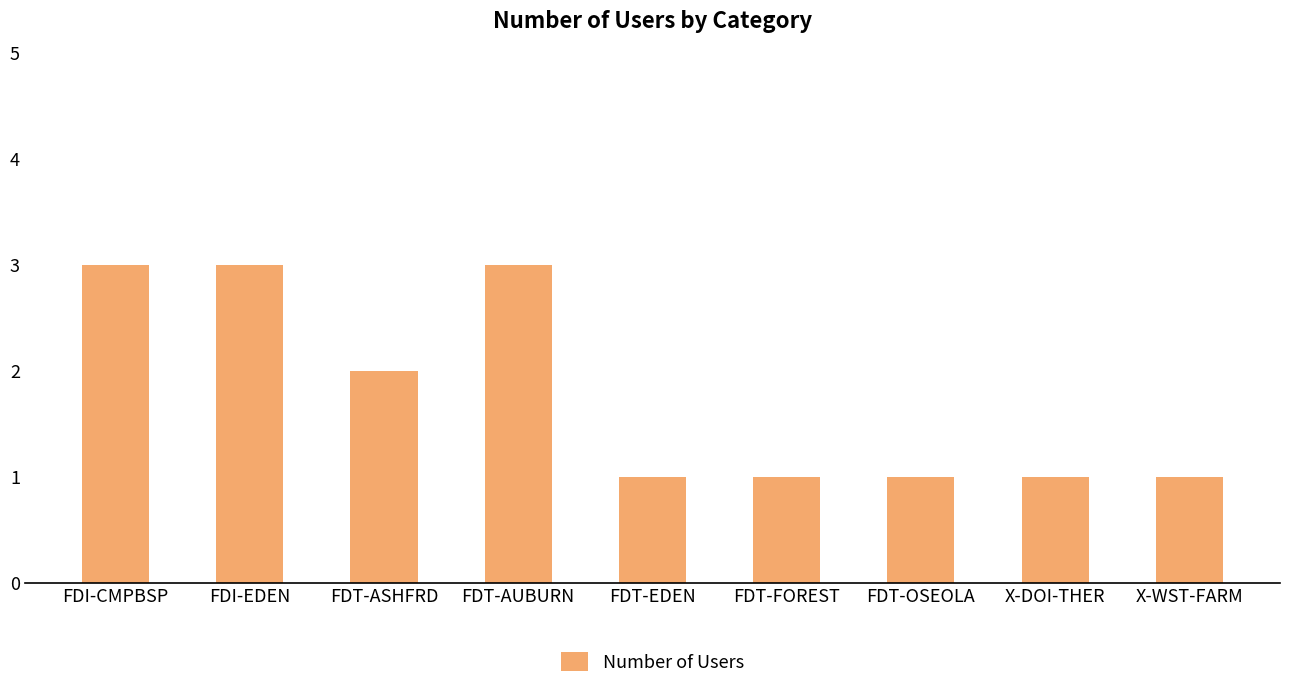

Reading left to right, transcribe all the data shown in this chart.

3	3	2	3	1	1	1	1	1